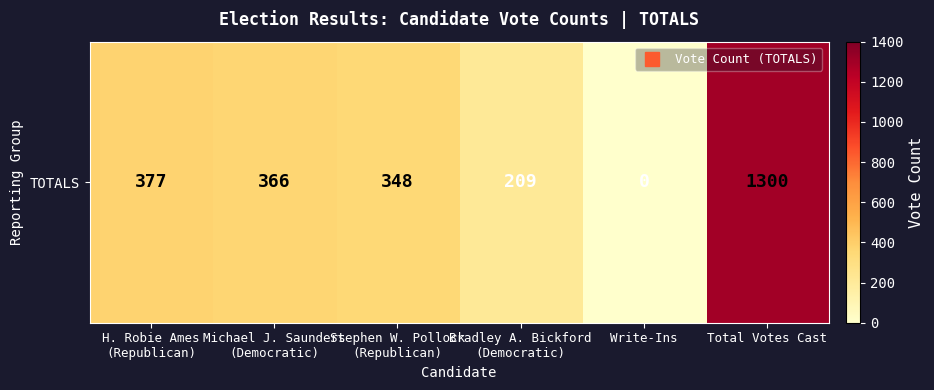

Where is the data nearest to the value 650?

H. Robie Ames
(Republican)